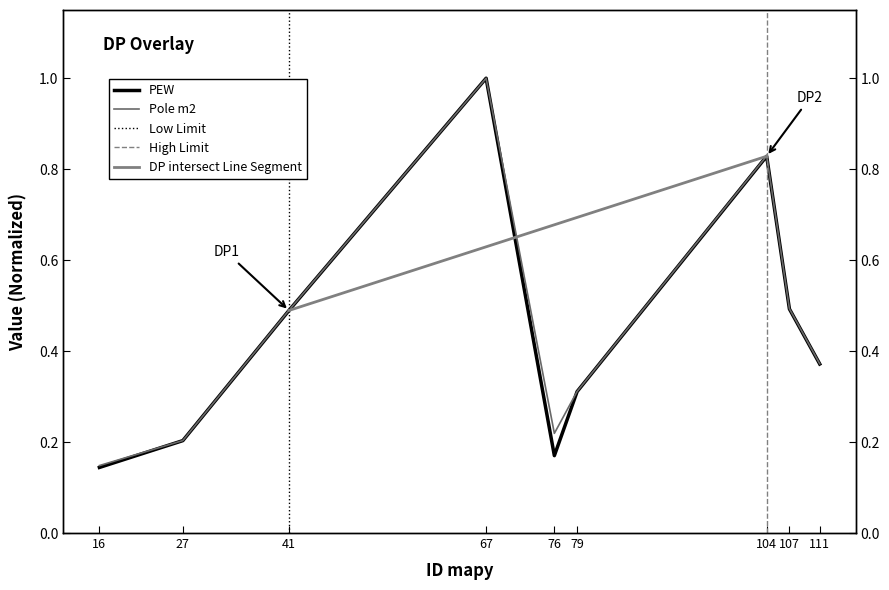

Reading right to left, transcribe all the data shown in this chart.

PEW: 0.4	0.5	0.8	0.3	0.2	1.0	0.5	0.2	0.1
Pole m2: 0.4	0.5	0.8	0.3	0.2	1.0	0.5	0.2	0.1